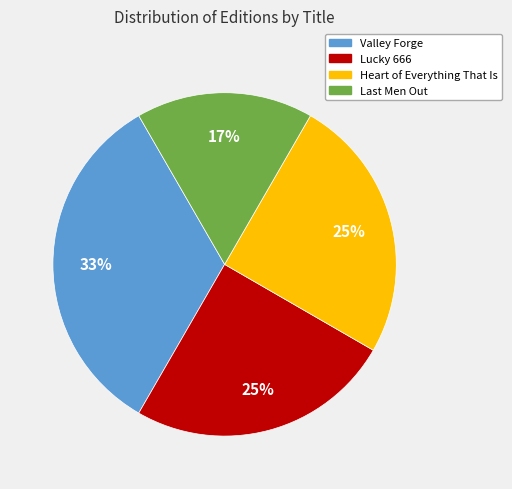

What percentage is the Lucky 666 slice, to the nearest percent?

25%